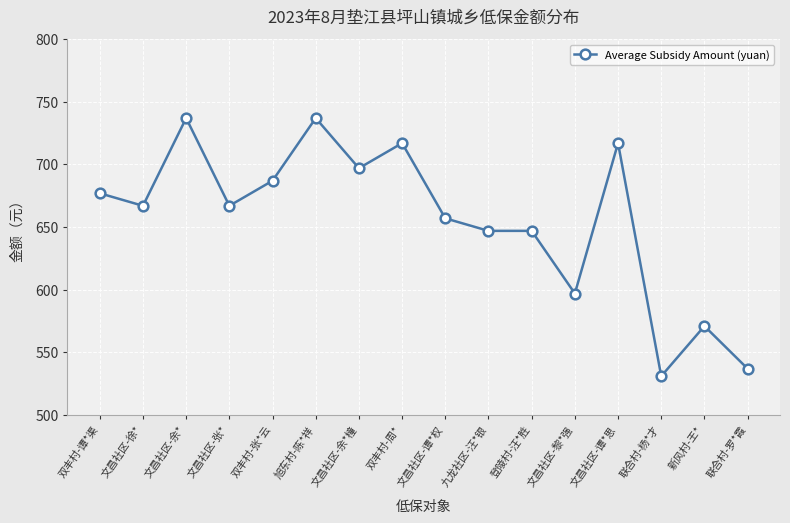

At which category does the data reach its first local valley?

文昌社区-徐*